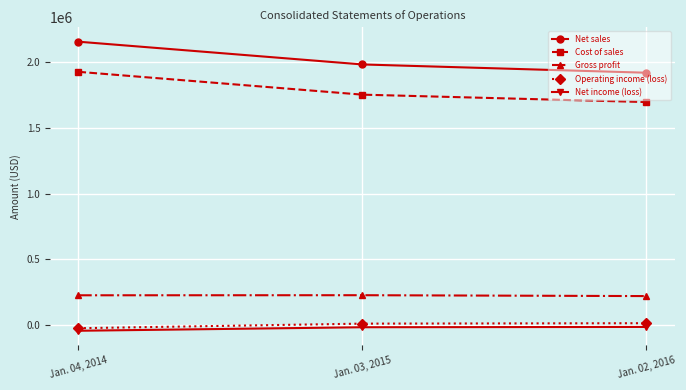

What is the average value of the Cost of sales series?

1789297